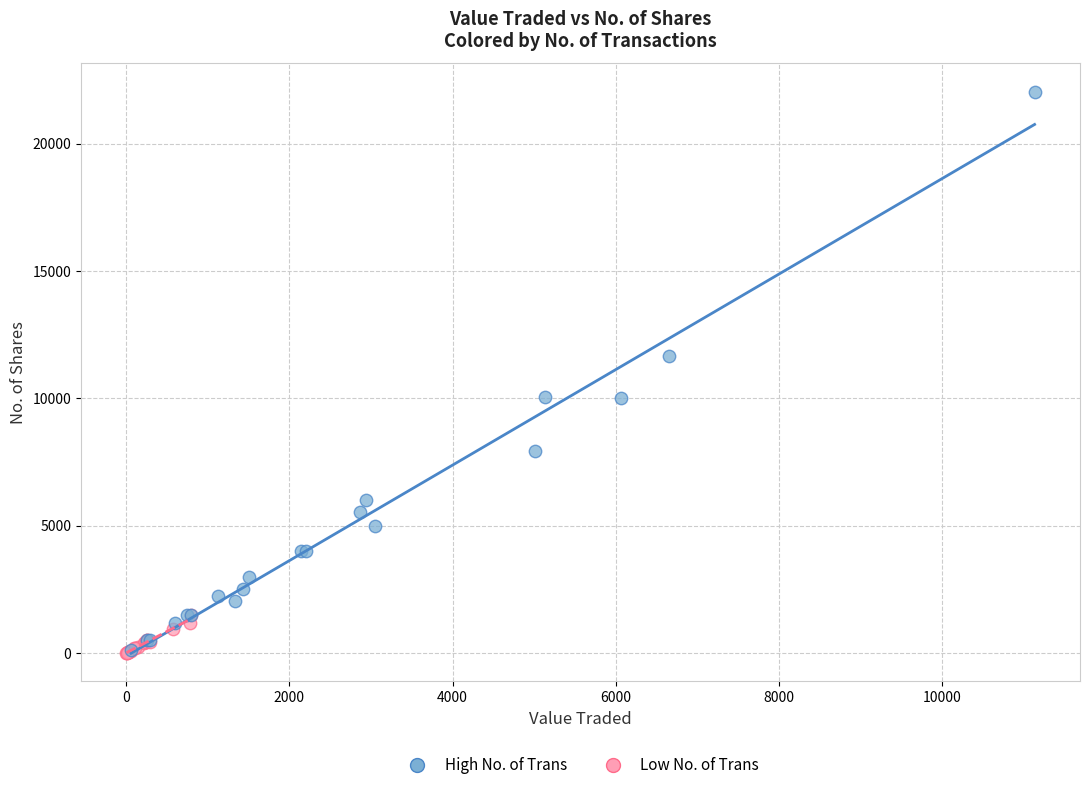

Which series reaches the maximum Y coordinate?

High No. of Trans